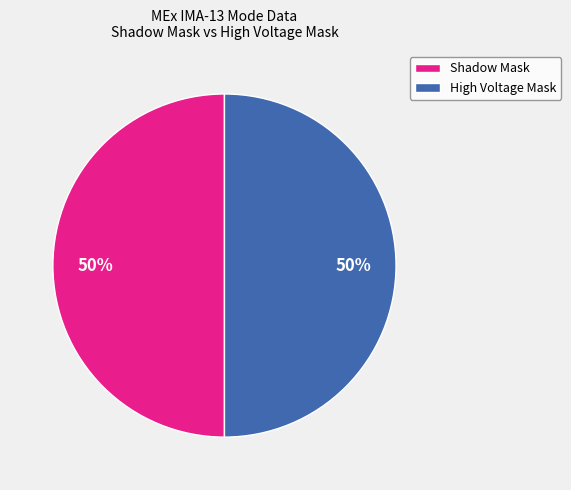

To the nearest percent, what is the average slice percentage?

50%